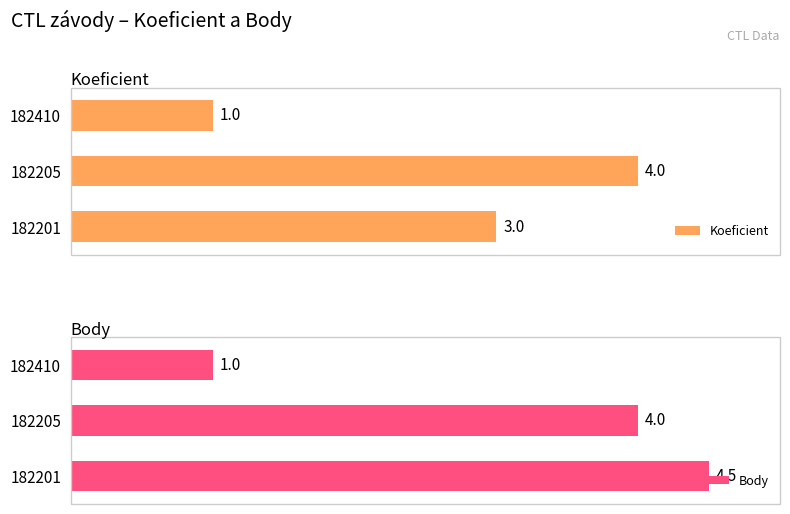

What is the difference between the second highest and minimum values in the Body series?

3.0